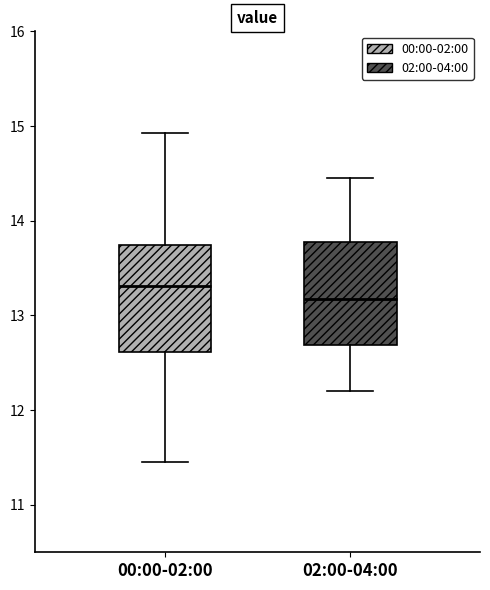

Reading left to right, read every box against the y-axis: the position of its median line, the range the box covers, and the ends of its whiskers. The values are not printed on the chart, so give them approximately, as read against the axis.

00:00-02:00: median 13.3, box 12.6 to 13.7, whiskers 11.5 to 14.9
02:00-04:00: median 13.2, box 12.7 to 13.8, whiskers 12.2 to 14.5